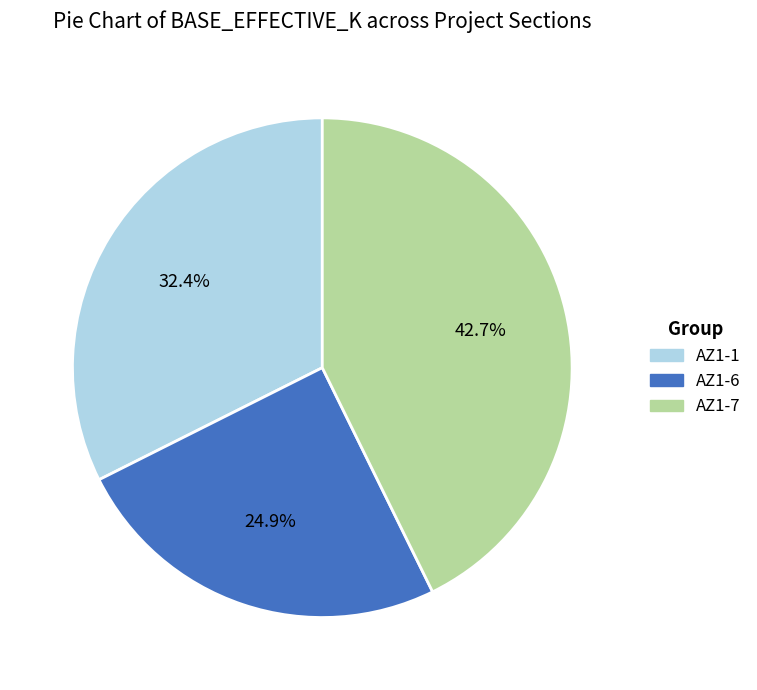

The AZ1-7 slice represents 28% of the pie. True or false?

False